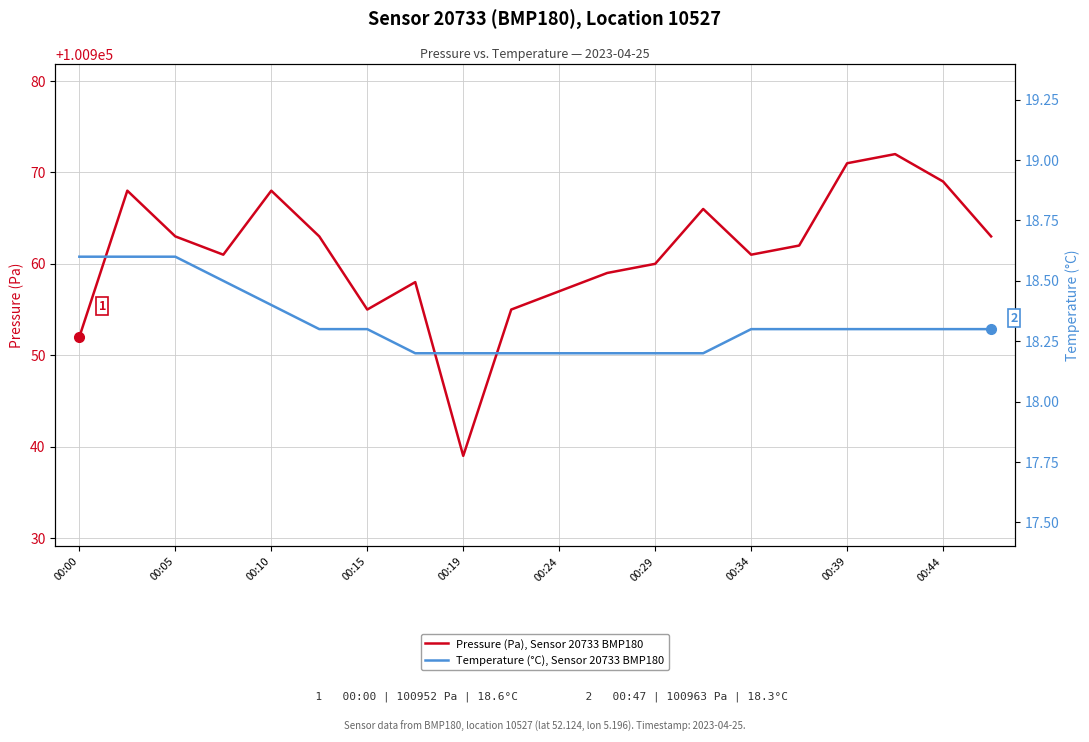

What is the minimum value for Temperature (°C), Sensor 20733 BMP180?

18.2